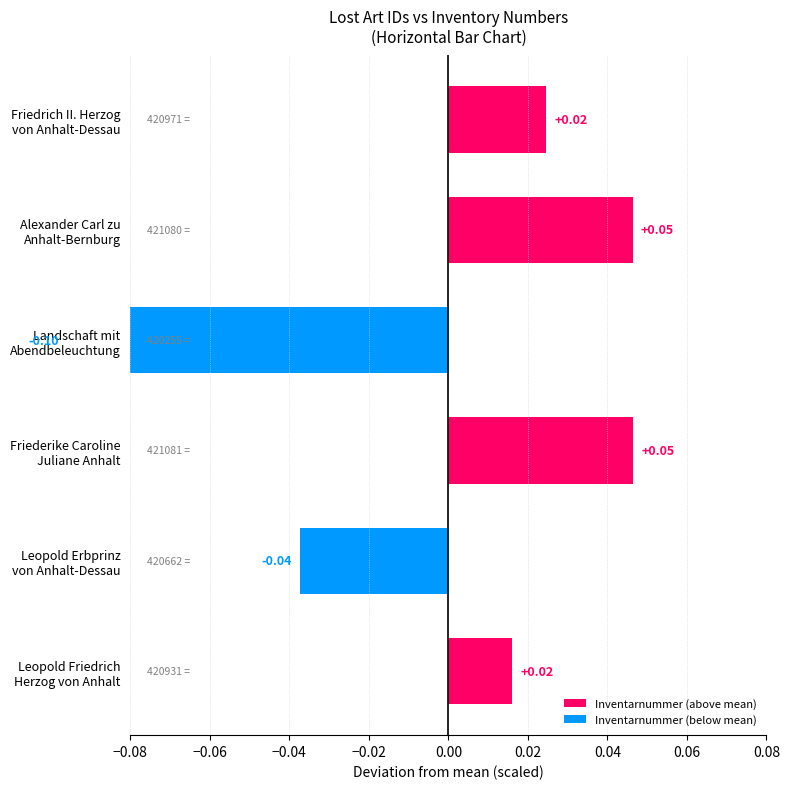

True or false: the data shows -0.1 at Landschaft mit Abendbeleuchtung.

True